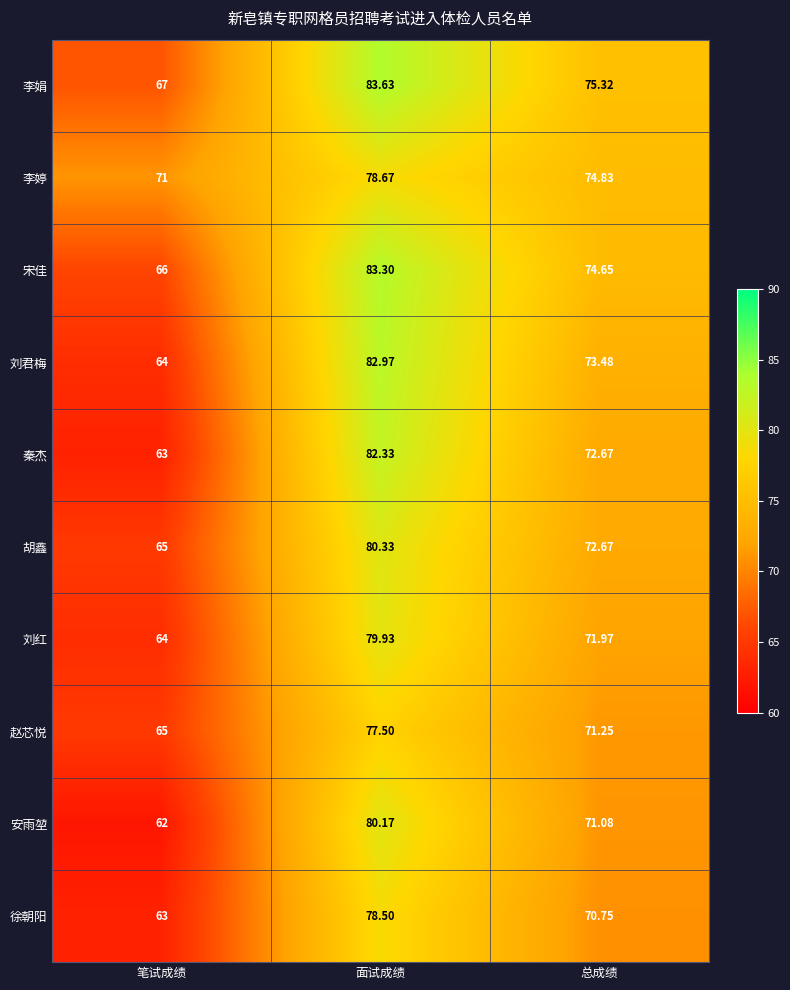

Is the value of 徐朝阳 at 笔试成绩 greater than the value of 刘红 at 笔试成绩?

No